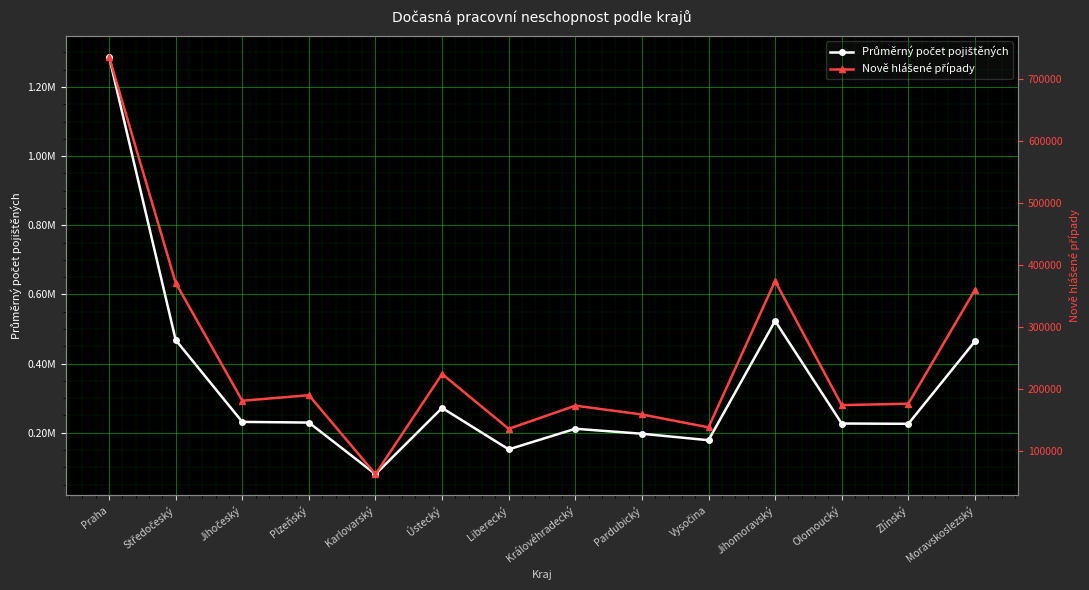

Is this an area chart (filled region under the line)?

No